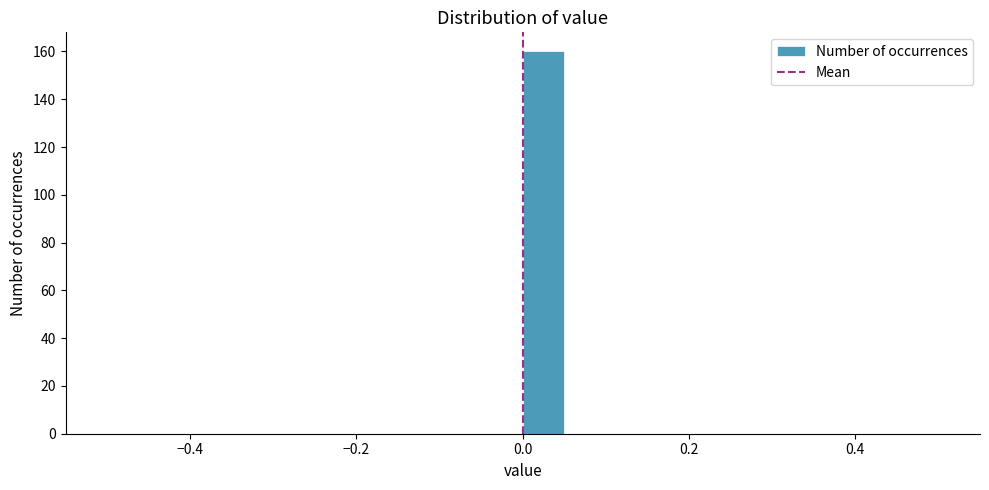

Read against the x-axis, roughly where is the centre of the tallest bar?

0.02